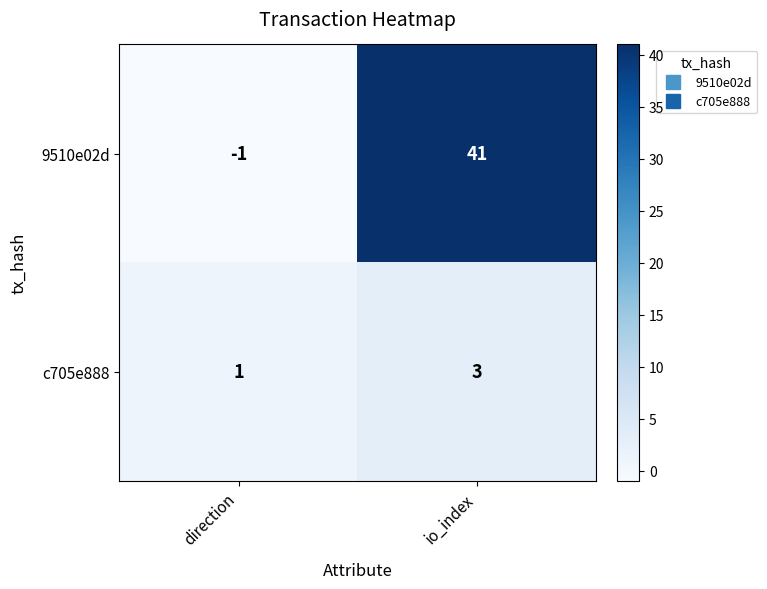

Reading left to right, transcribe all the data shown in this chart.

9510e02d: -1	41
c705e888: 1	3